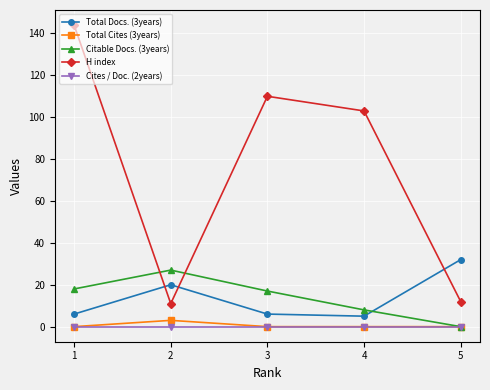

Is this an area chart (filled region under the line)?

No